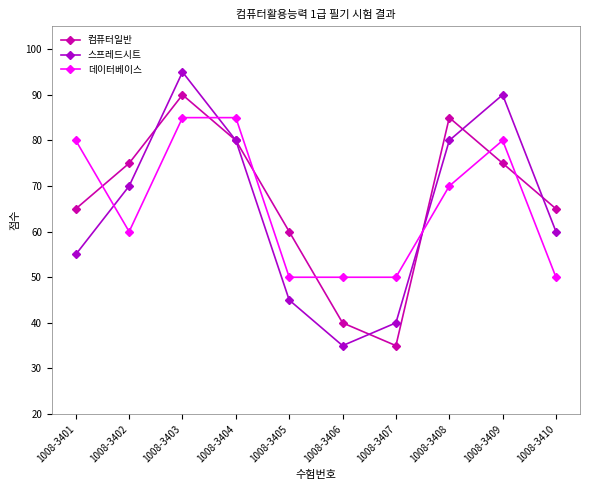

The value of 스프레드시트 at 1008-3405 is 19. True or false?

False